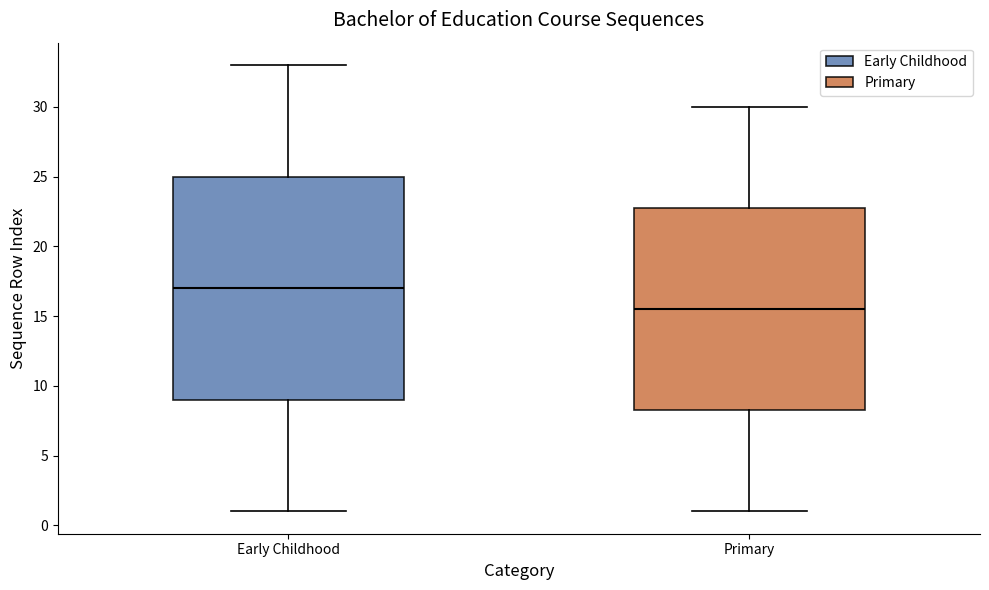

Where does the lower whisker of the box for Early Childhood end on the y-axis? The values are not printed on the chart, so give them approximately, as read against the axis.

1.0